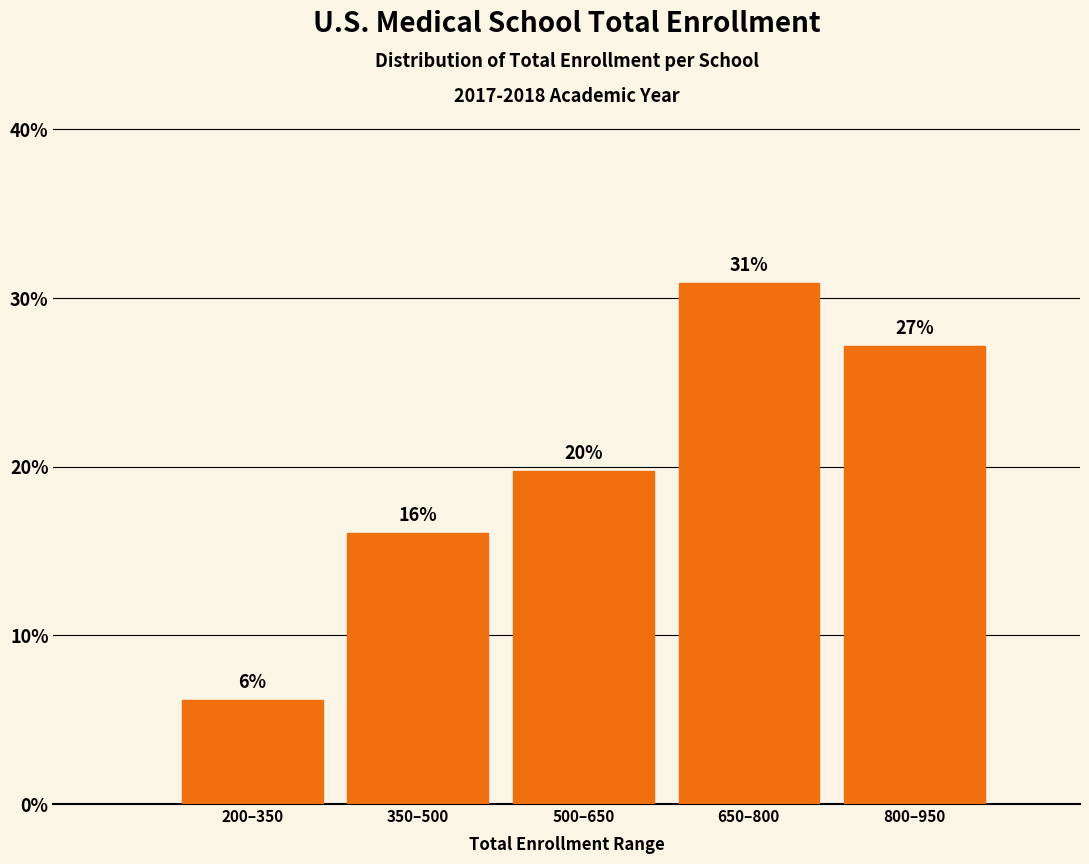

How many bars are there in total?

5